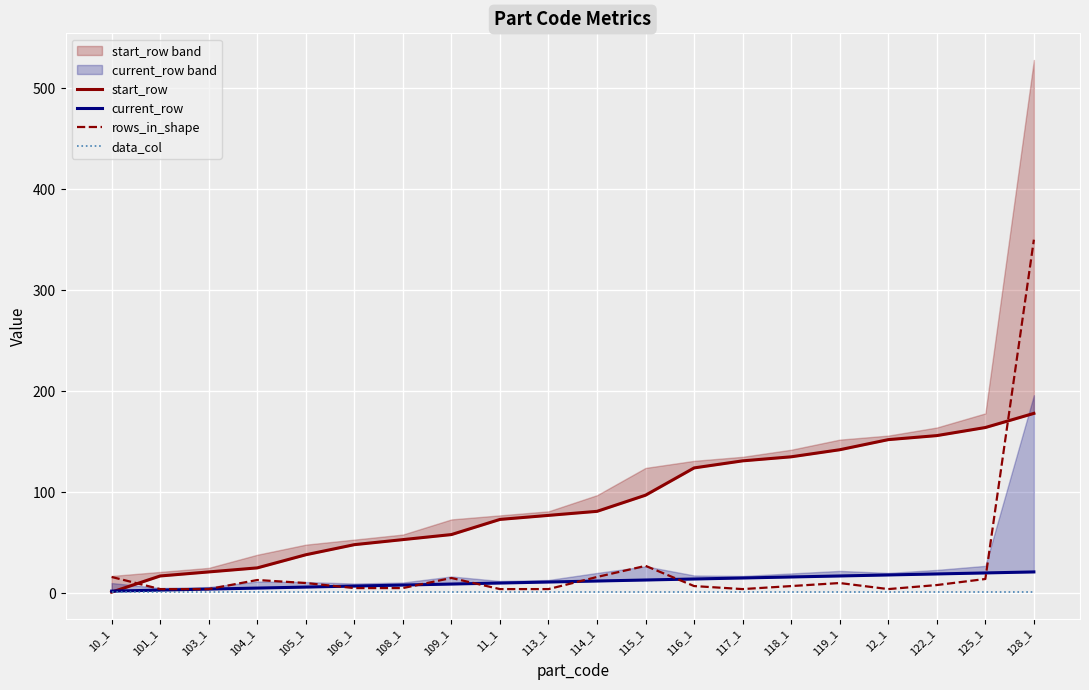

Where is current_row nearest to the value 11?

113_1